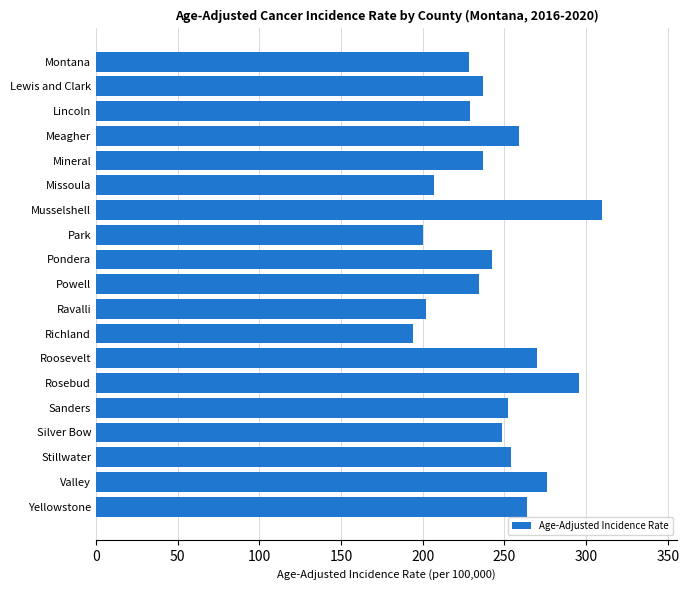

Count the number of categories in the chart.

19